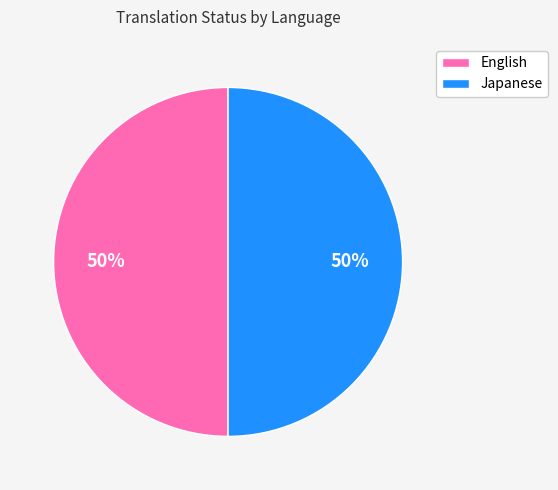

The English slice represents 59% of the pie. True or false?

False